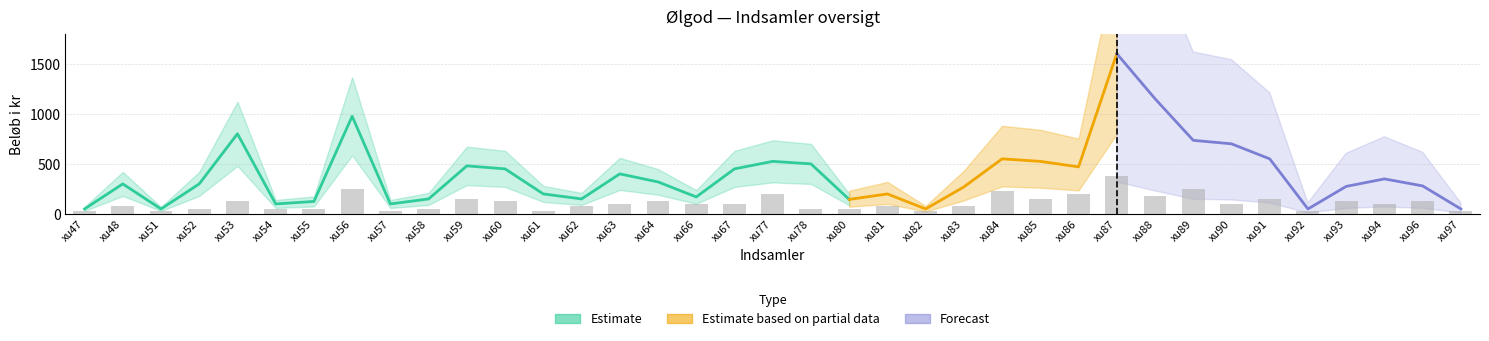

What is the sum of all values?

4025